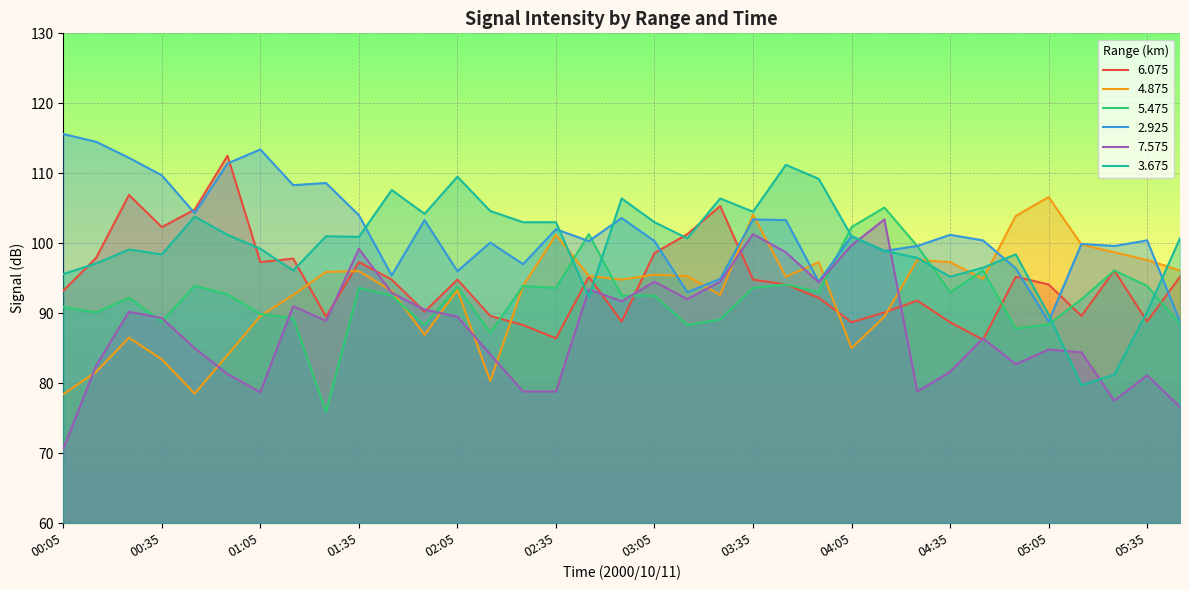

What is the label of the 17th point from the right?

03:05